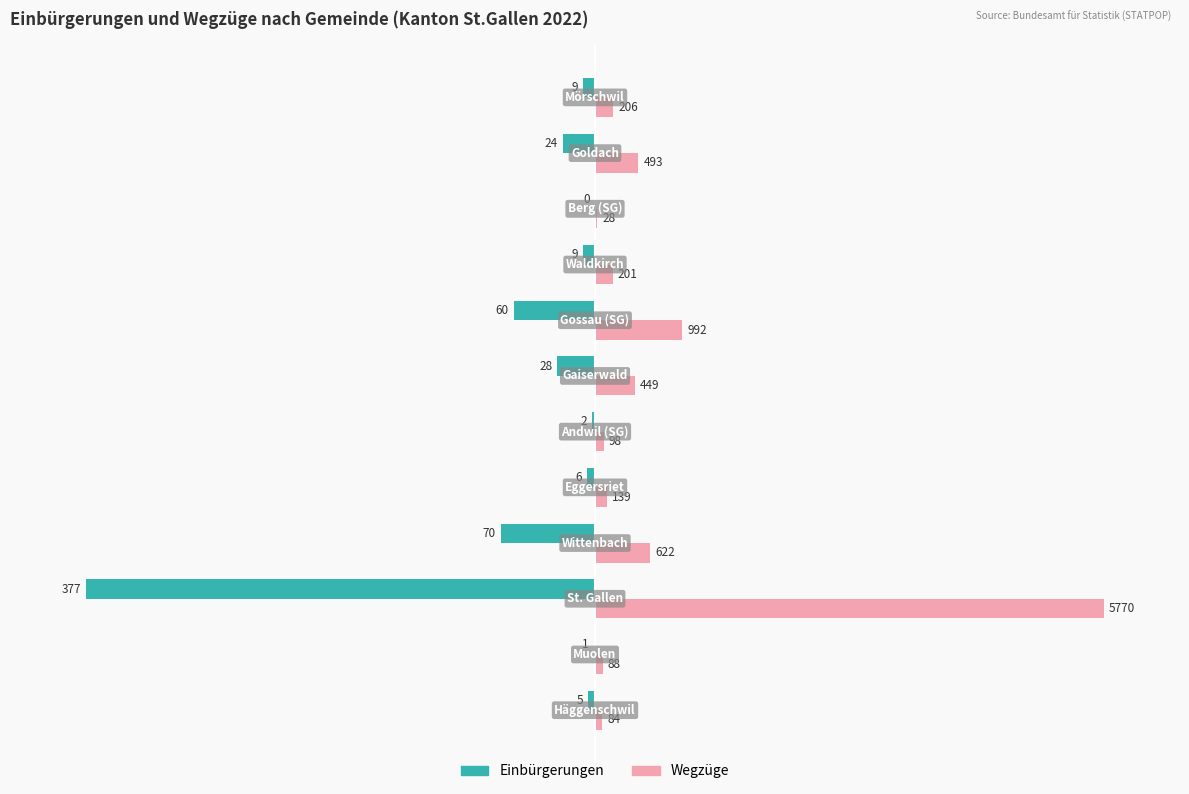

What are all the series names shown in the legend?

Einbürgerungen, Wegzüge